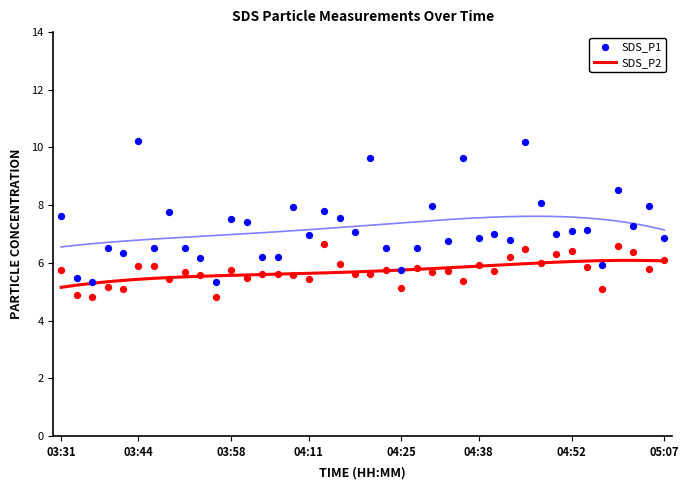

Which series has the widest spread of Y values?

SDS_P1